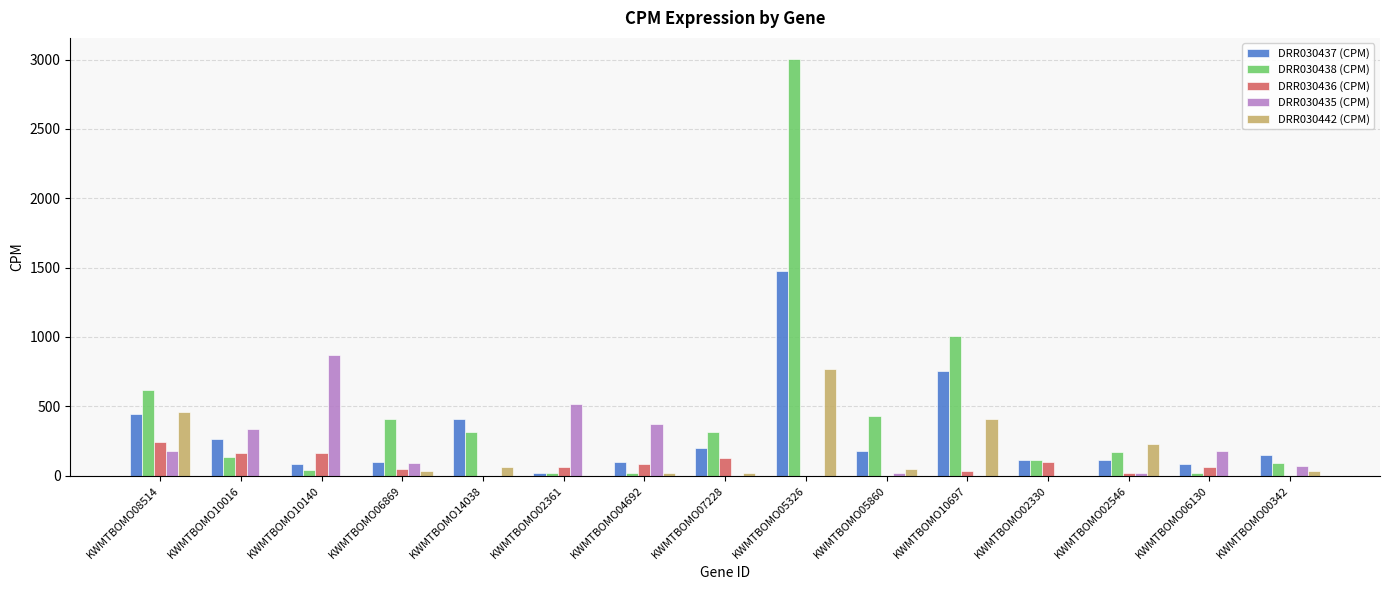

The value of DRR030436 (CPM) at KWMTBOMO14038 is -100.6. True or false?

False